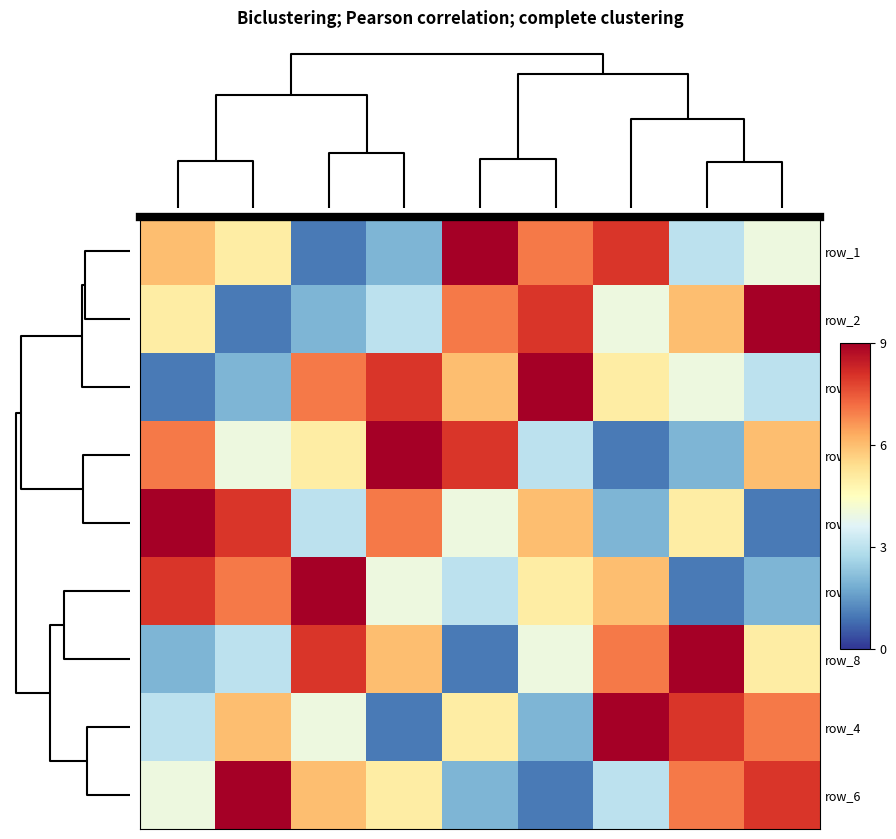

How many row_6 values are between 3 and 7?

5